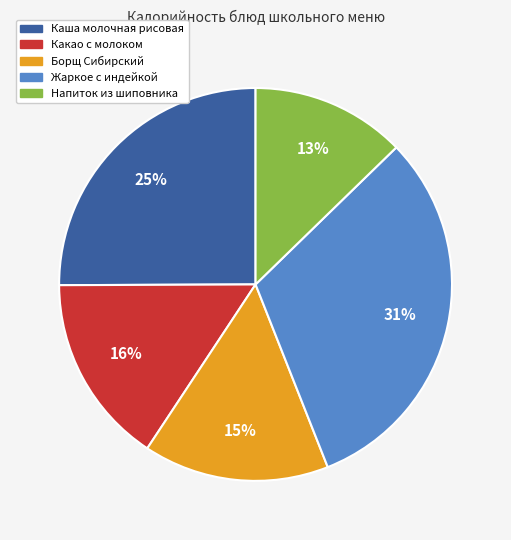

Which has a higher value, Какао с молоком or Жаркое с индейкой?

Жаркое с индейкой